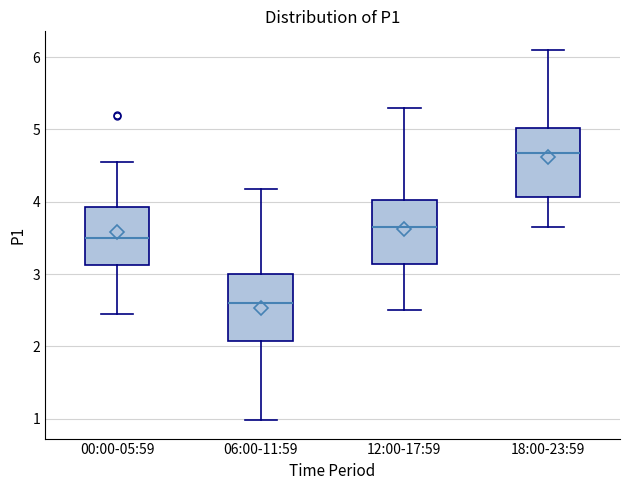

Reading left to right, read every box against the y-axis: the position of its median line, the range the box covers, and the ends of its whiskers. The values are not printed on the chart, so give them approximately, as read against the axis.

00:00-05:59: median 3.5, box 3.1 to 3.9, whiskers 2.5 to 4.6
06:00-11:59: median 2.6, box 2.1 to 3.0, whiskers 1.0 to 4.2
12:00-17:59: median 3.7, box 3.1 to 4.0, whiskers 2.5 to 5.3
18:00-23:59: median 4.7, box 4.1 to 5.0, whiskers 3.7 to 6.1